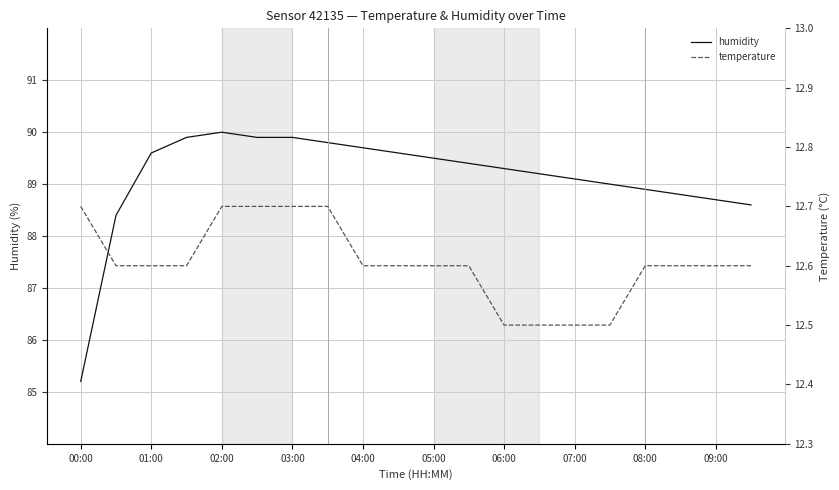

Which category has the lowest value in the humidity series?

00:00